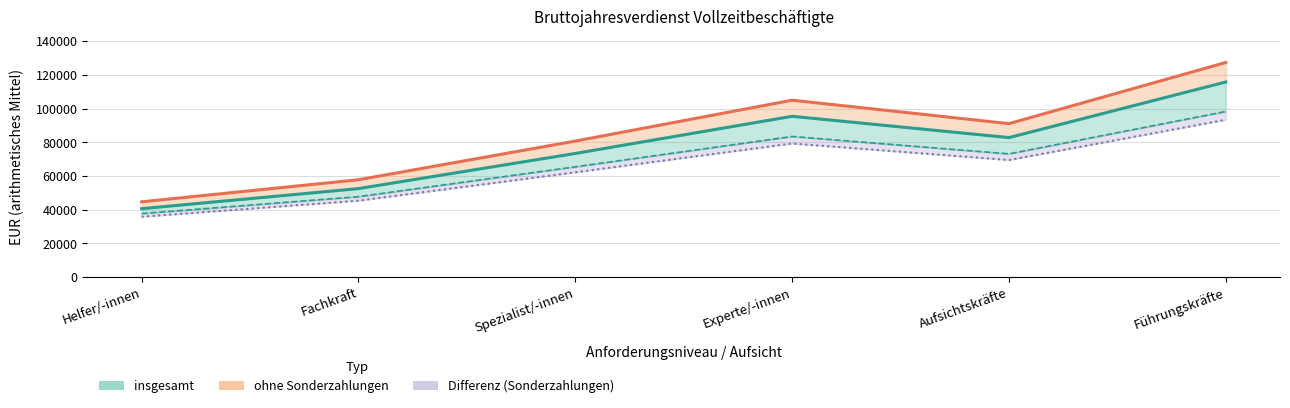

What is the total value across all series at Aufsichtskräfte?

152352.3